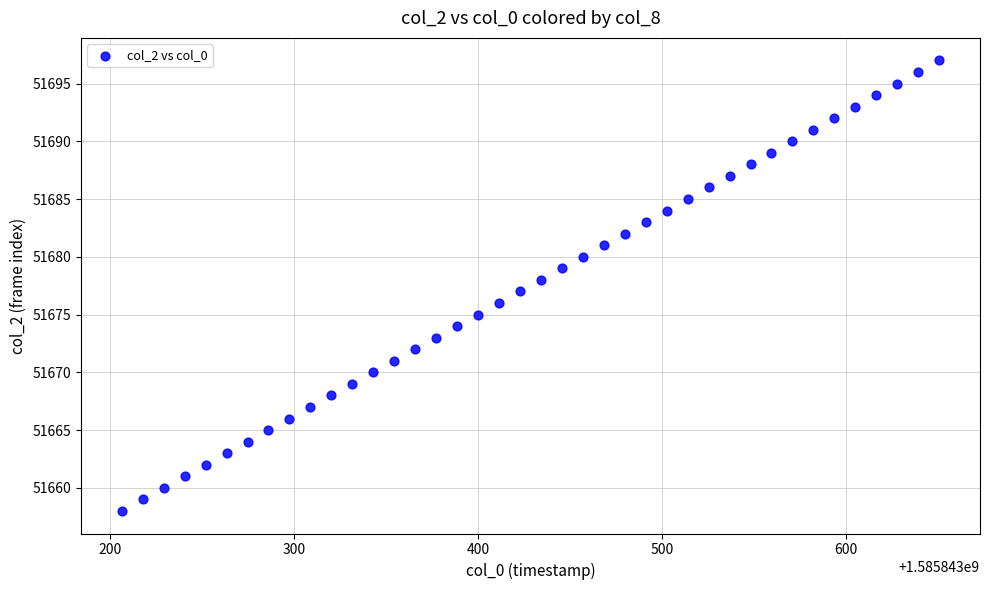

What is the range of Y values (max minus min)?

39